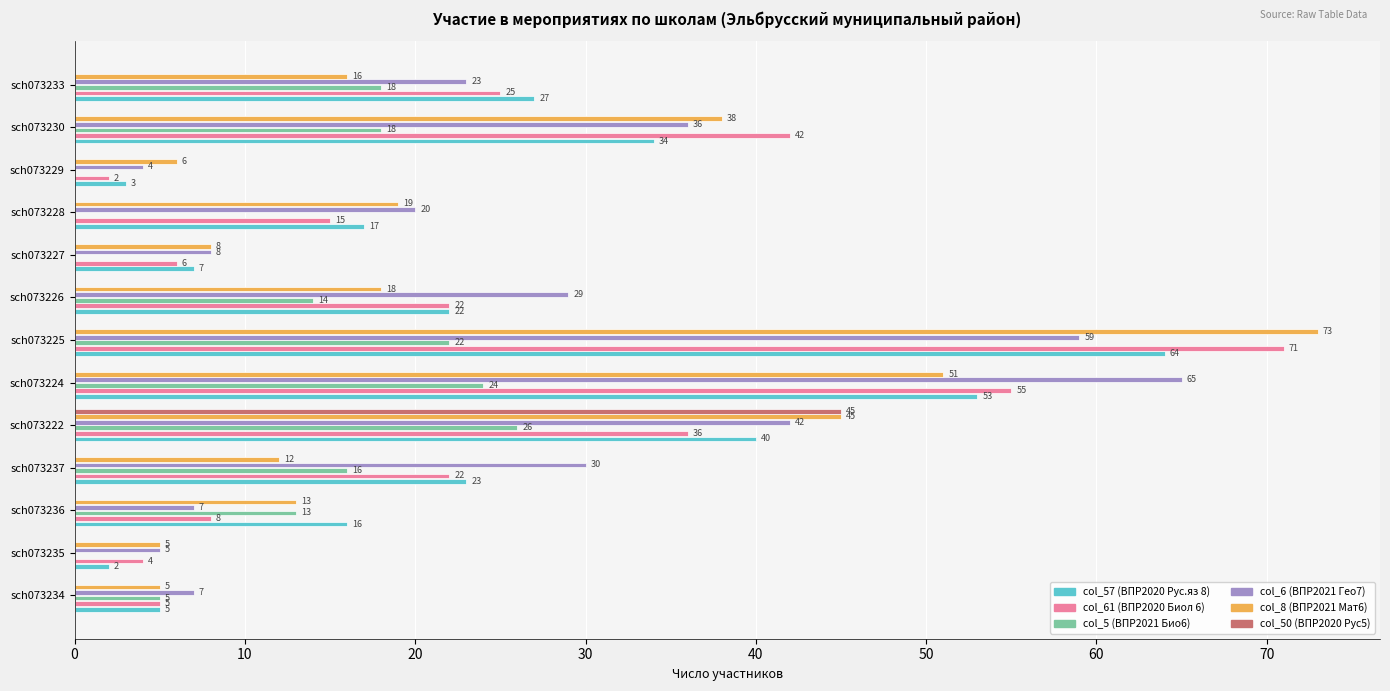

What is the sum of the col_8 (ВПР2021 Мат6) values at sch073230 and sch073236?

51